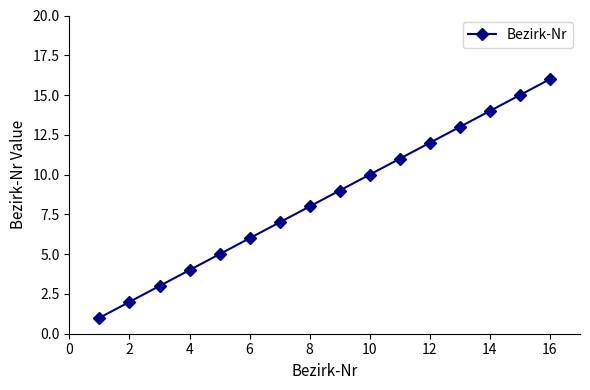

How many distinct data groups are displayed?

1